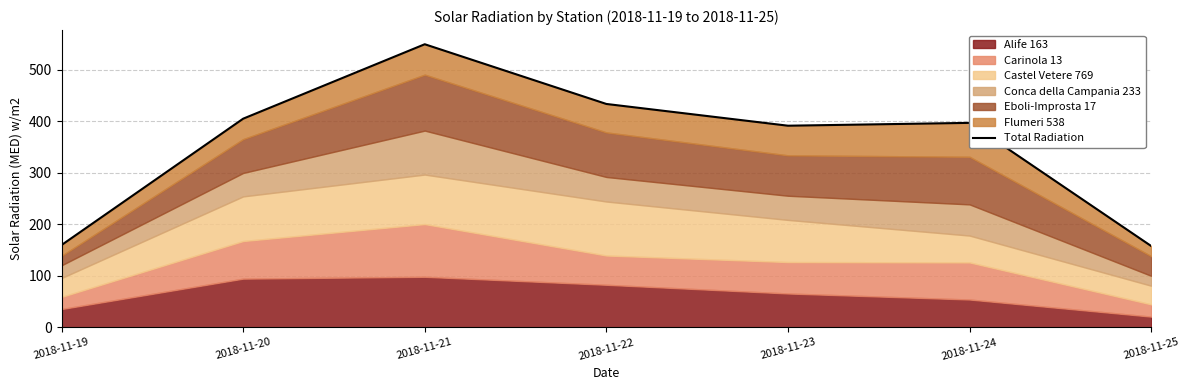

What is the sum of the values at 2018-11-22 and 2018-11-25?

591.1